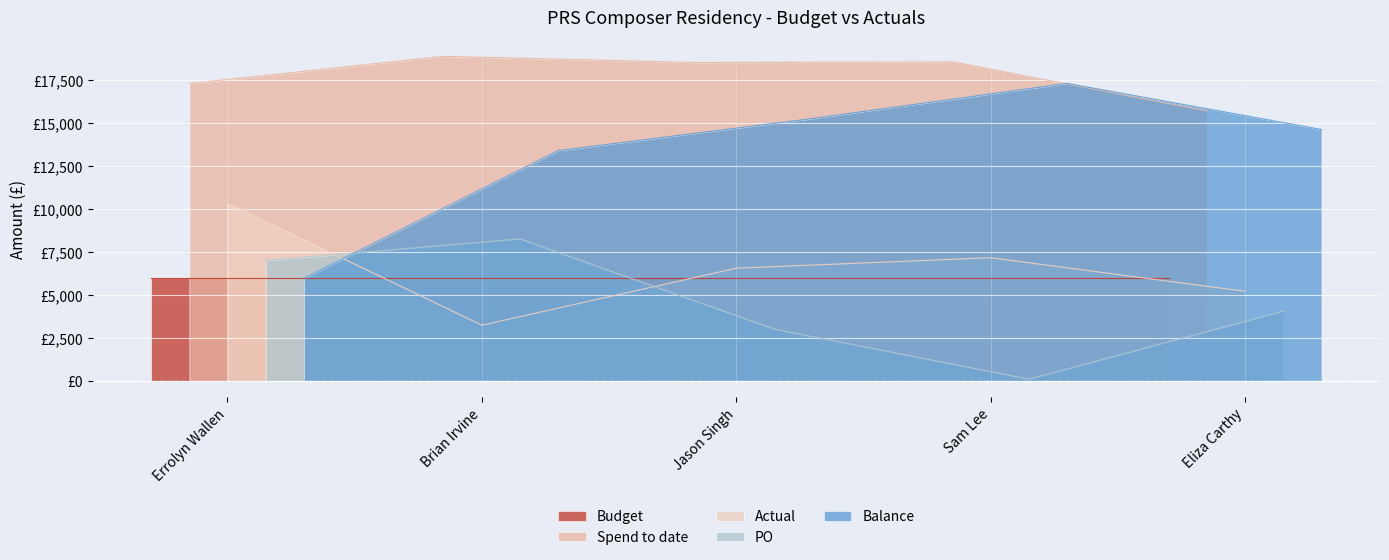

How many interior local peaks does the Spend to date series have?

2